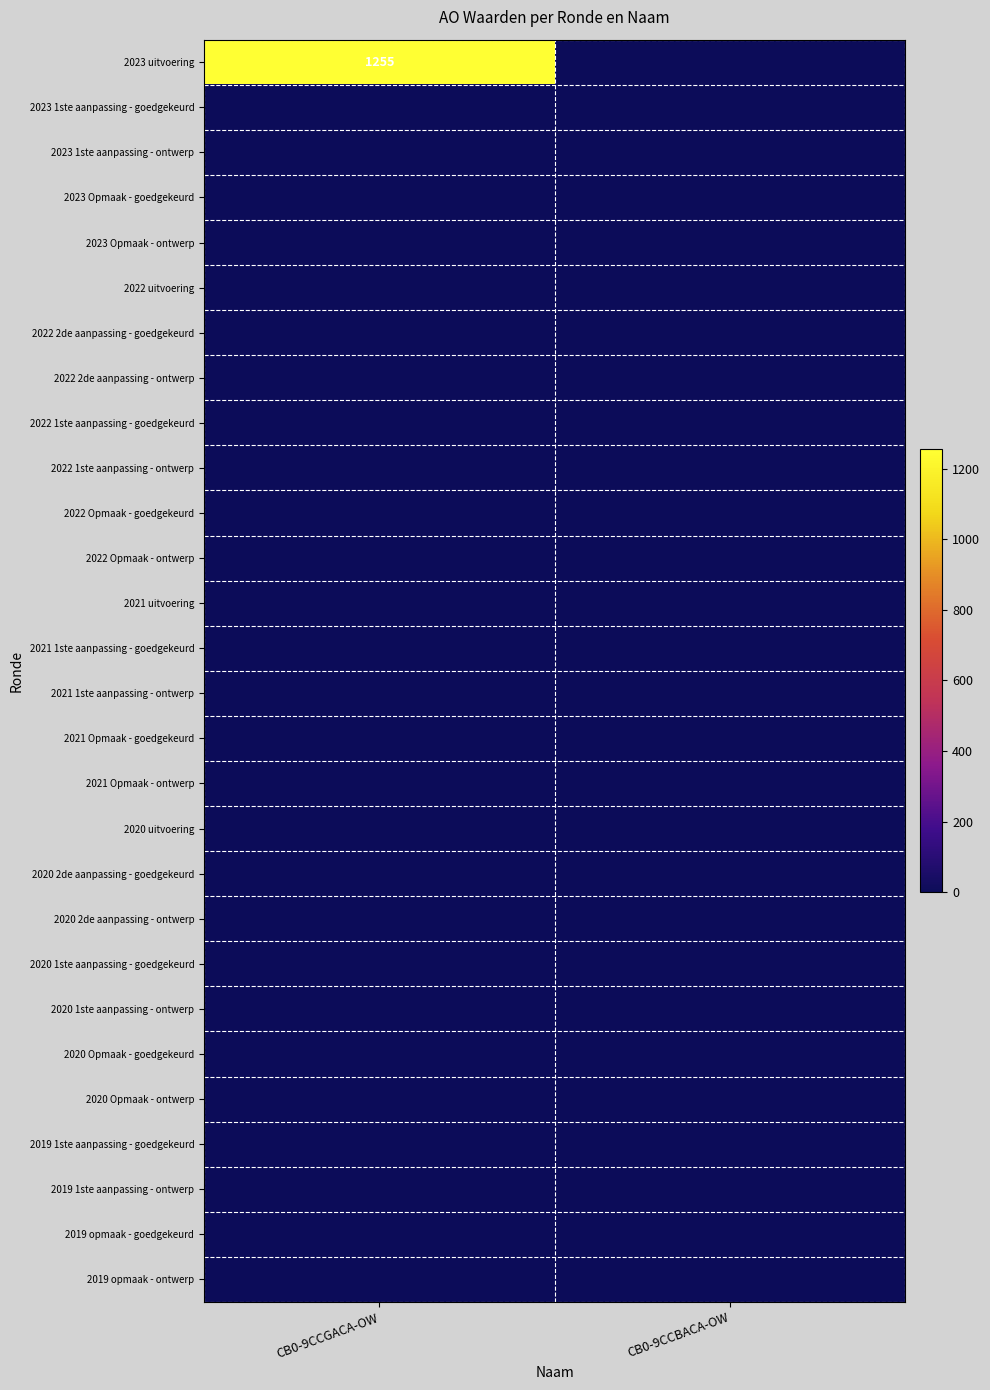

List the labels in order of 2020 1ste aanpassing - ontwerp value, smallest first.

CB0-9CCGACA-OW, CB0-9CCBACA-OW